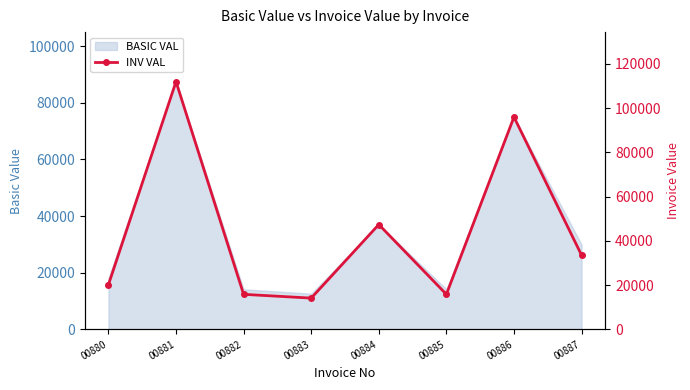

What is the difference between the maximum and minimum values?

97888.0